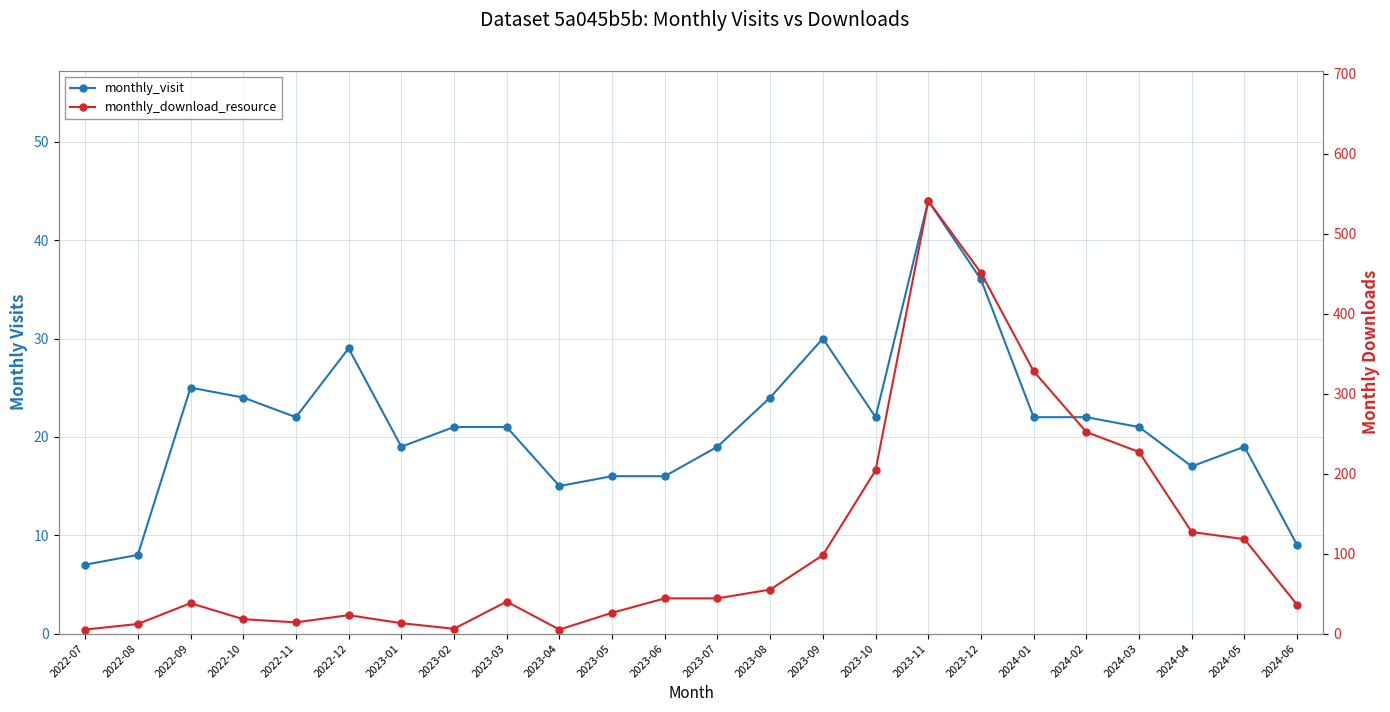

List the series in order of their overall mean, highest first.

monthly_download_resource, monthly_visit